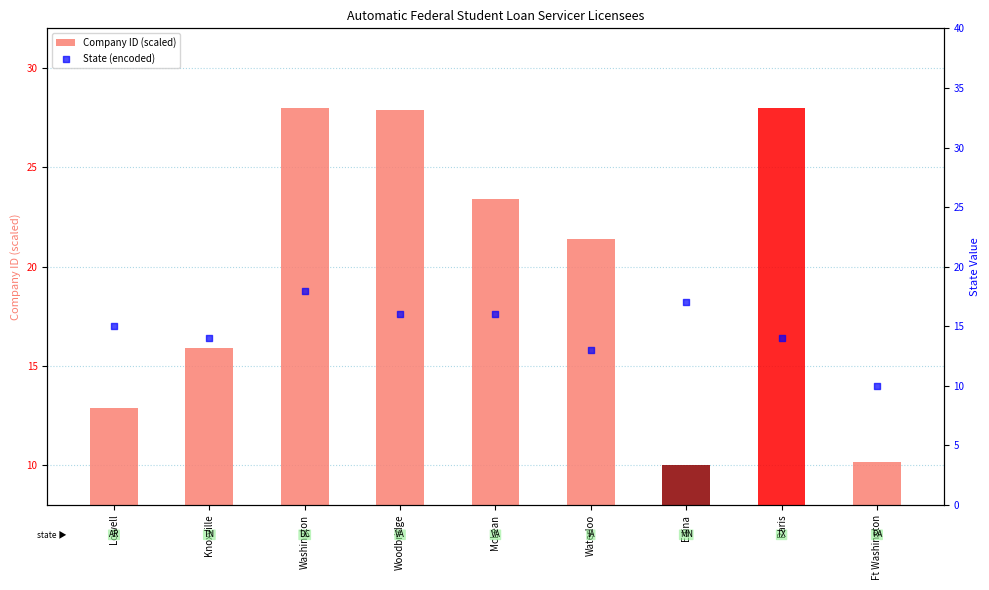

At which category is the sum across all series the highest?

Washington